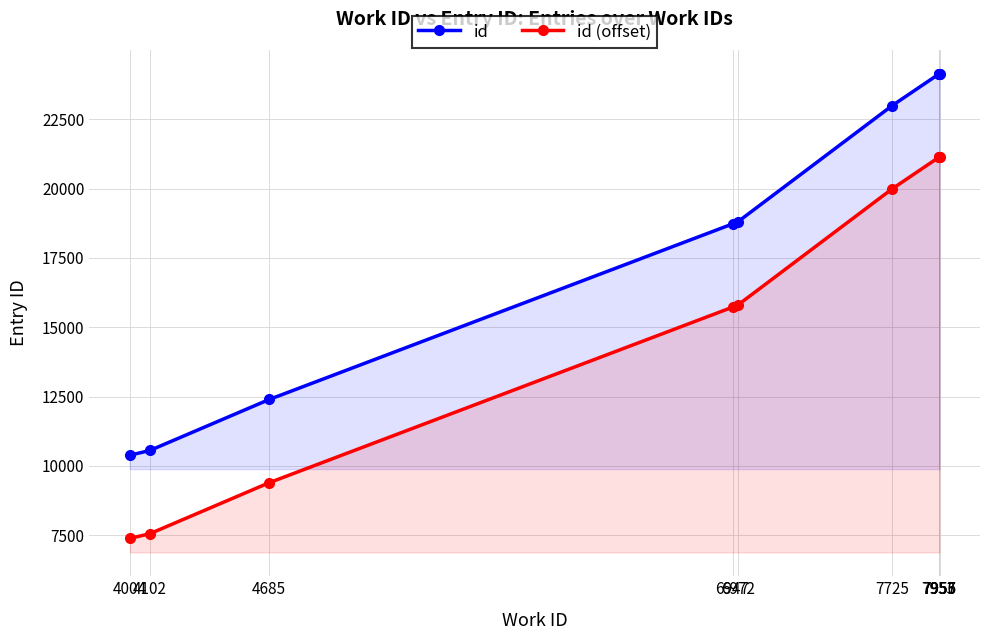

What is the maximum value shown in the chart?

24130